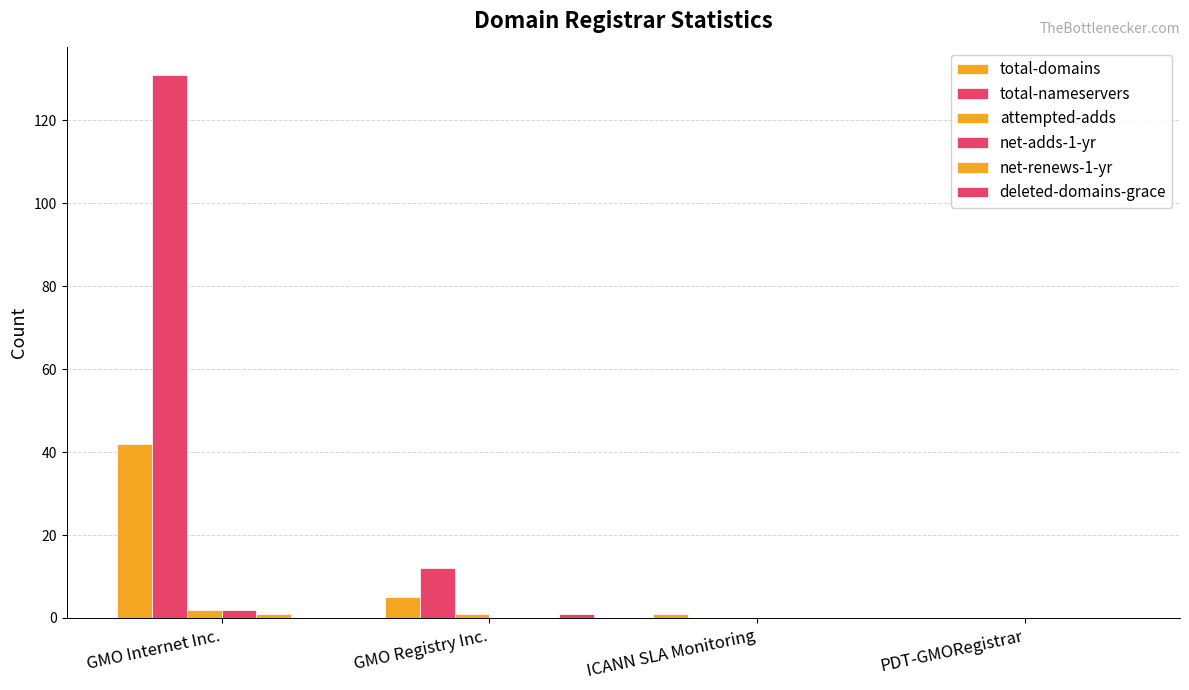

How many series are shown in this chart?

6